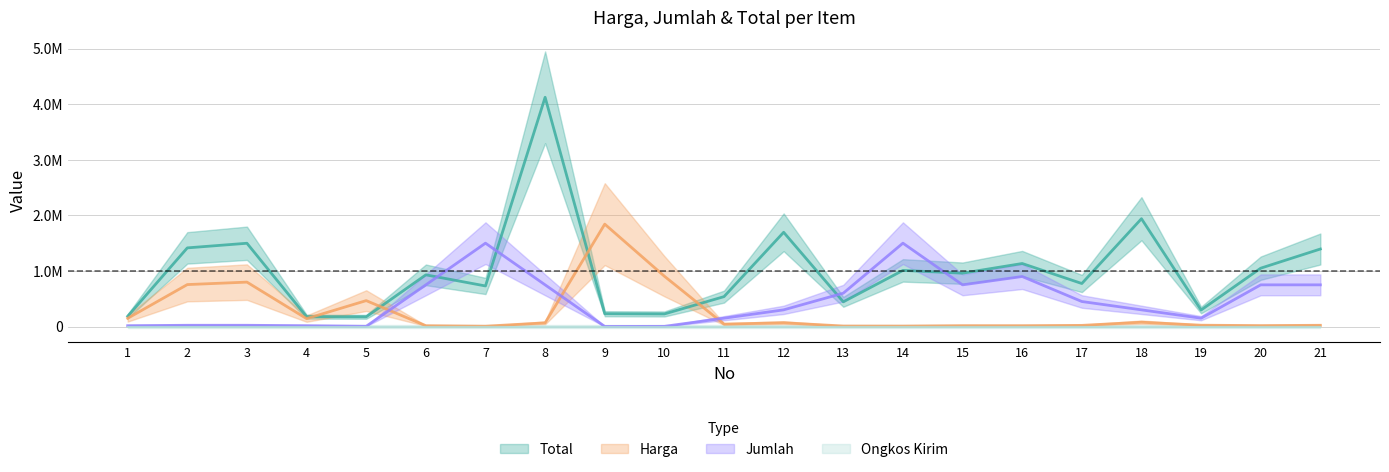

At 2, list the series in order from smallest to largest.

Jumlah, Harga, Total